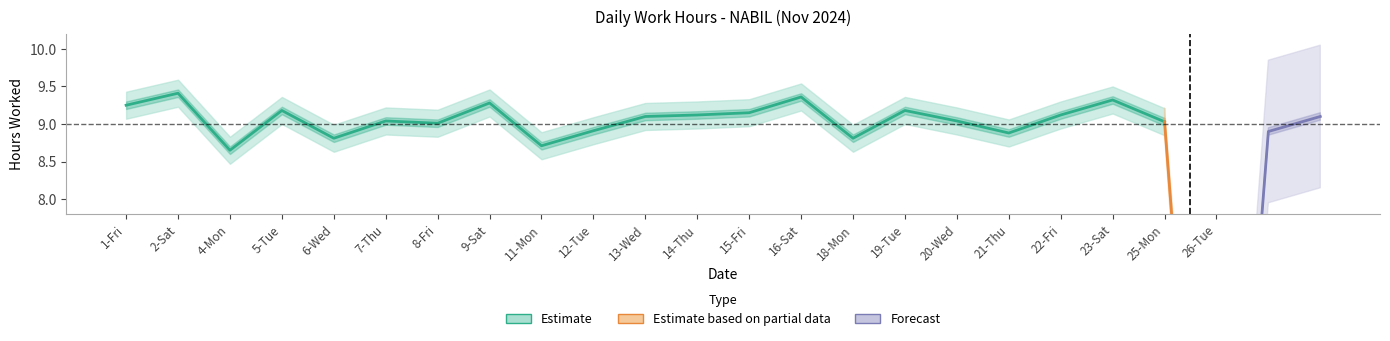

Where is the data nearest to the value 4?

26-Tue